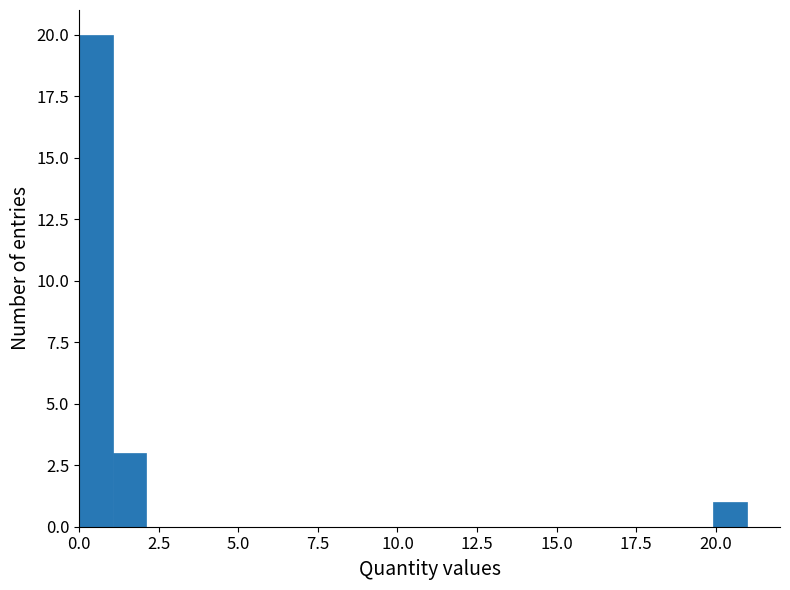

Read against the x-axis, roughly where is the centre of the tallest bar?

0.5